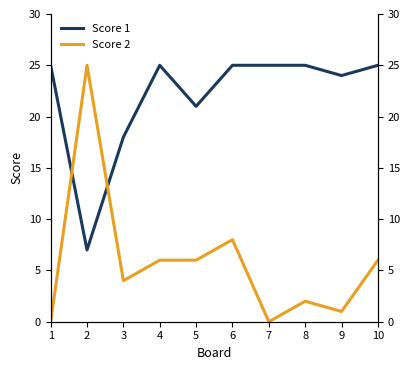

What is the spread (max minus min) of values at 2?

18